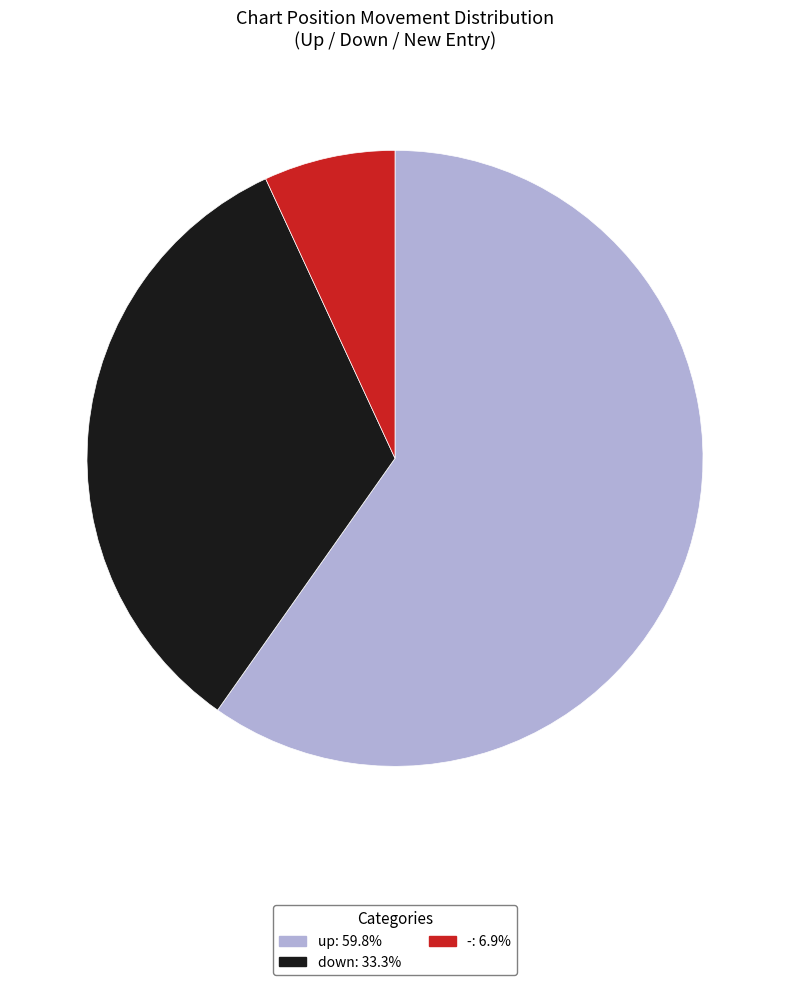

Rank the categories by value from highest to lowest.

up, down, -